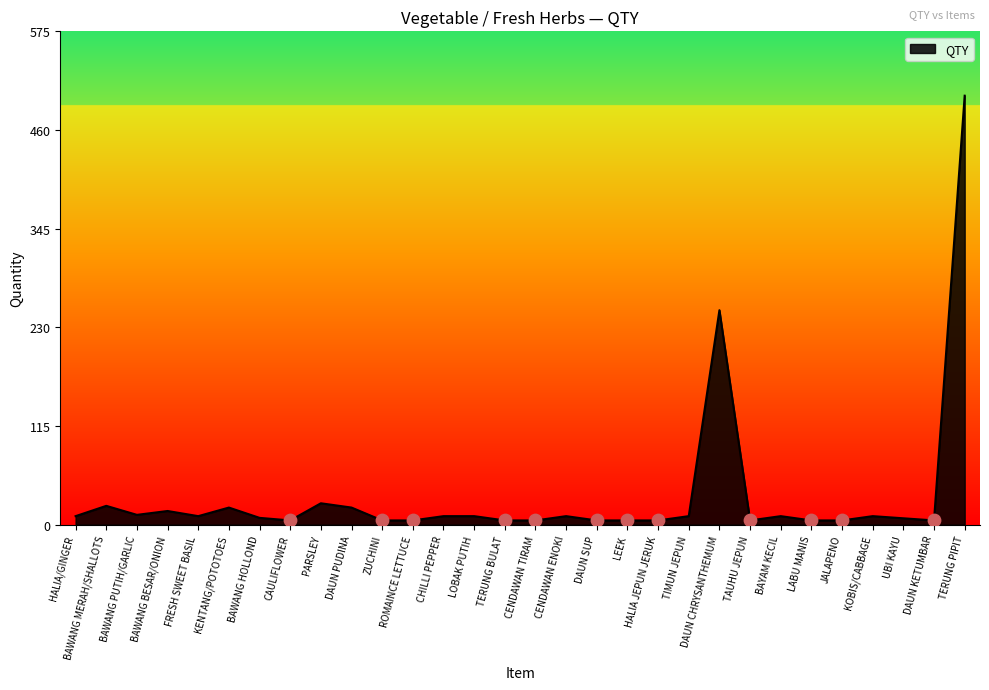

Which has a higher value, CAULIFLOWER or BAWANG PUTIH/GARLIC?

BAWANG PUTIH/GARLIC